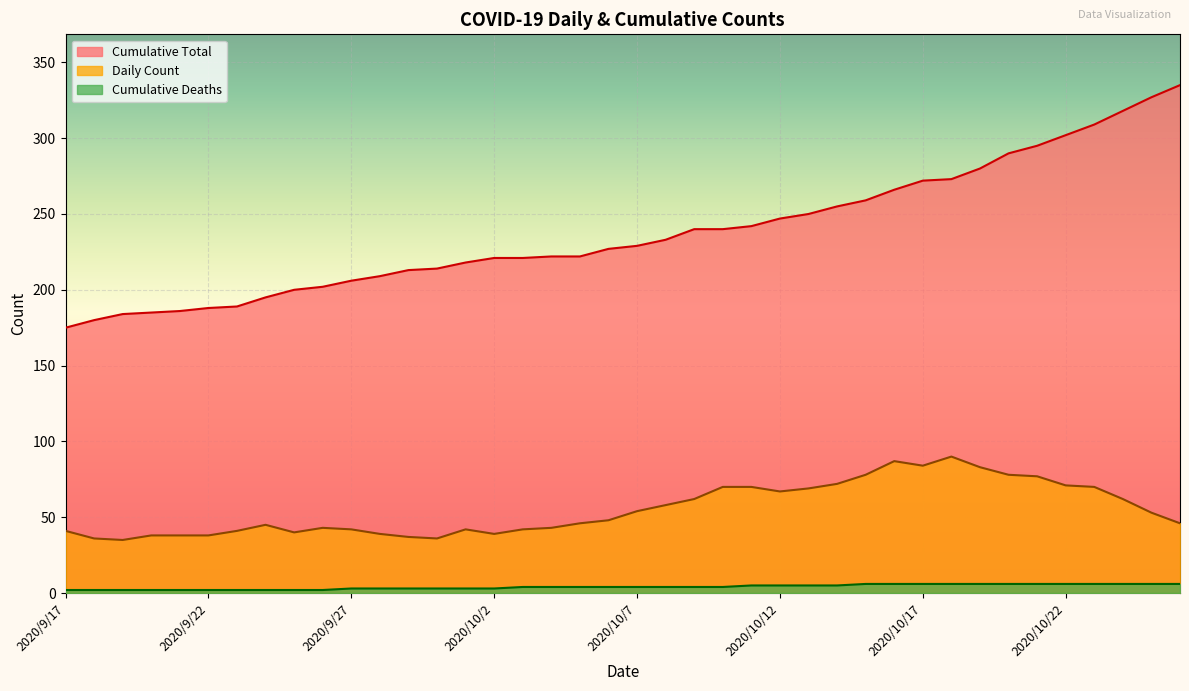

Which label corresponds to the smallest value in the chart?

2020/9/17